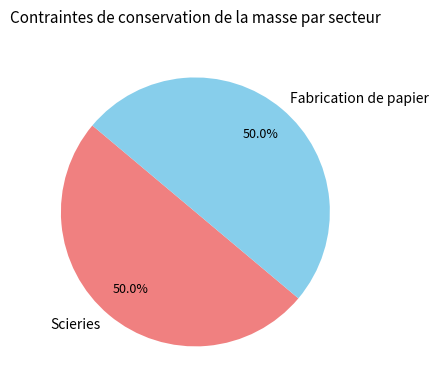

What is the ratio of the value at Scieries to the value at Fabrication de papier?

1.0